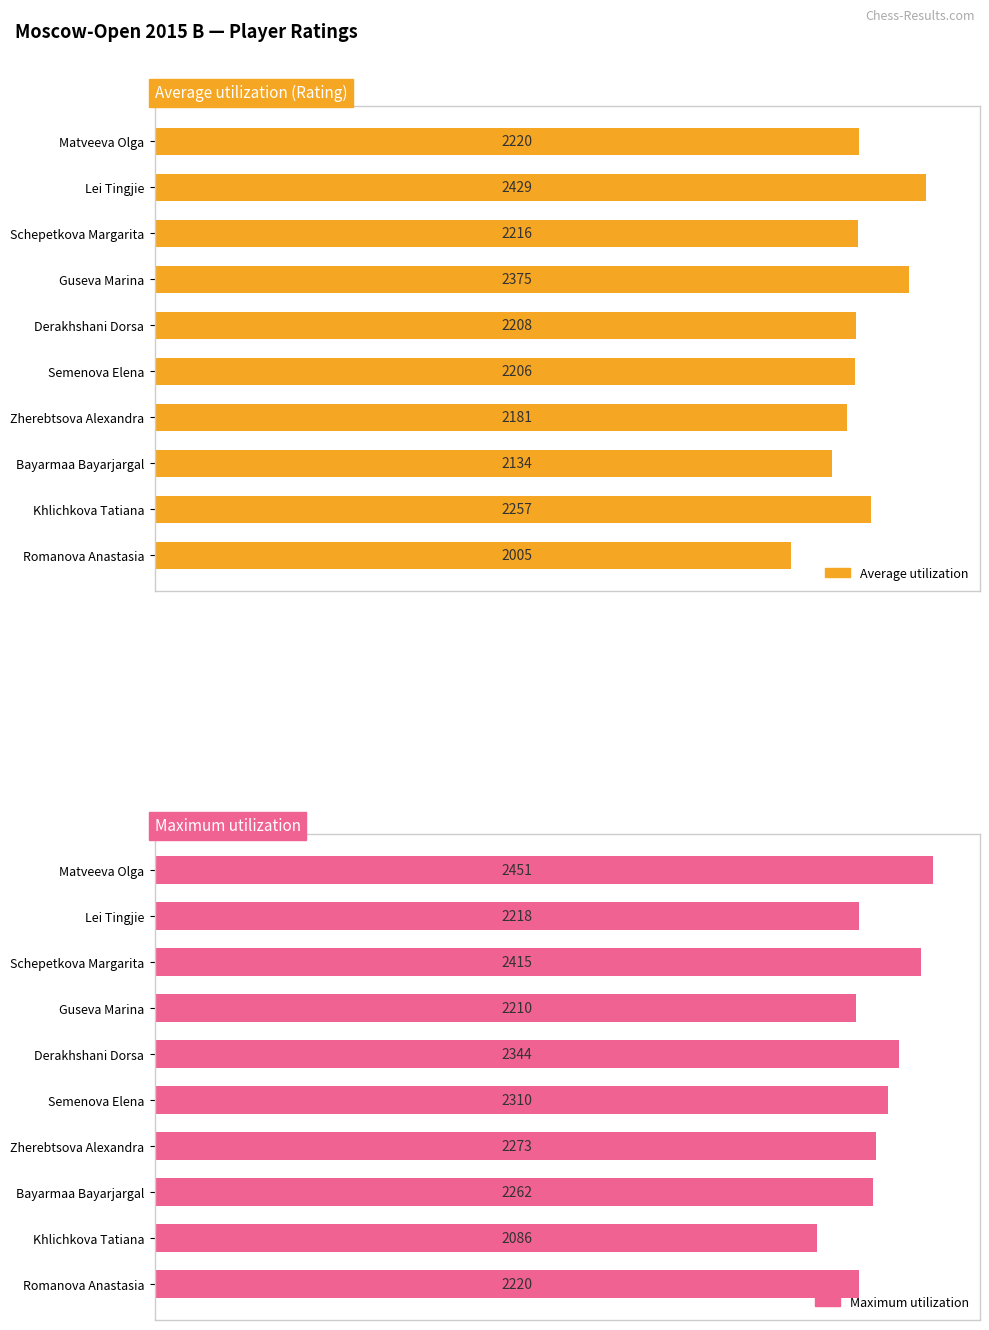

What is the value of the Average utilization bar at the 9th from the left?

2257